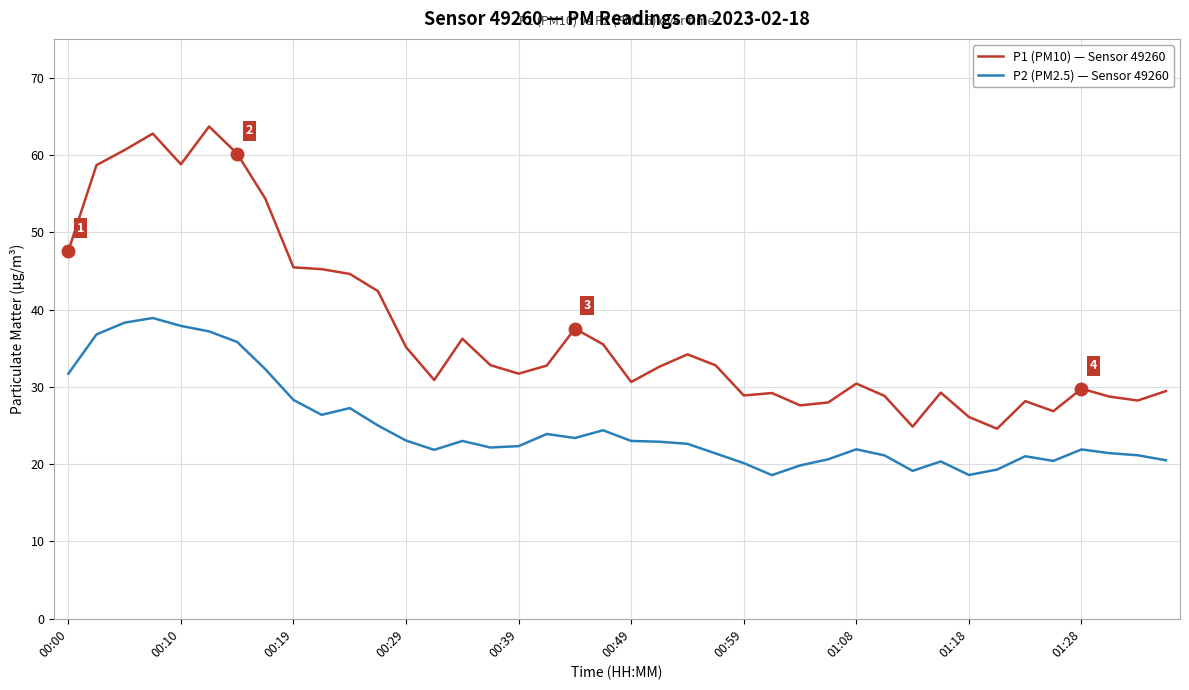

List the series in order of their peak value, lowest first.

P2 (PM2.5) — Sensor 49260, P1 (PM10) — Sensor 49260